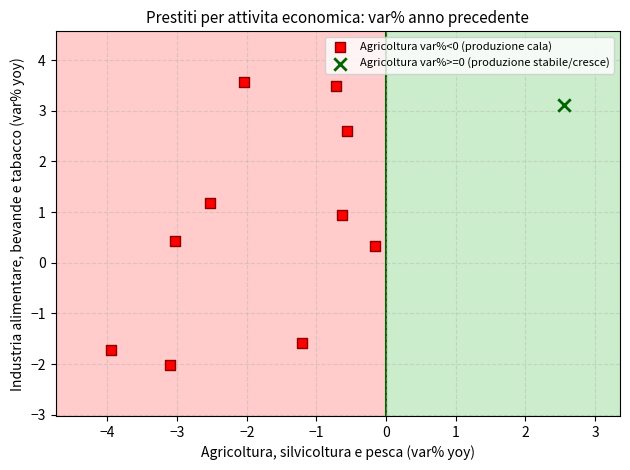

What are all the series names shown in the legend?

Agricoltura var%<0 (produzione cala), Agricoltura var%>=0 (produzione stabile/cresce)